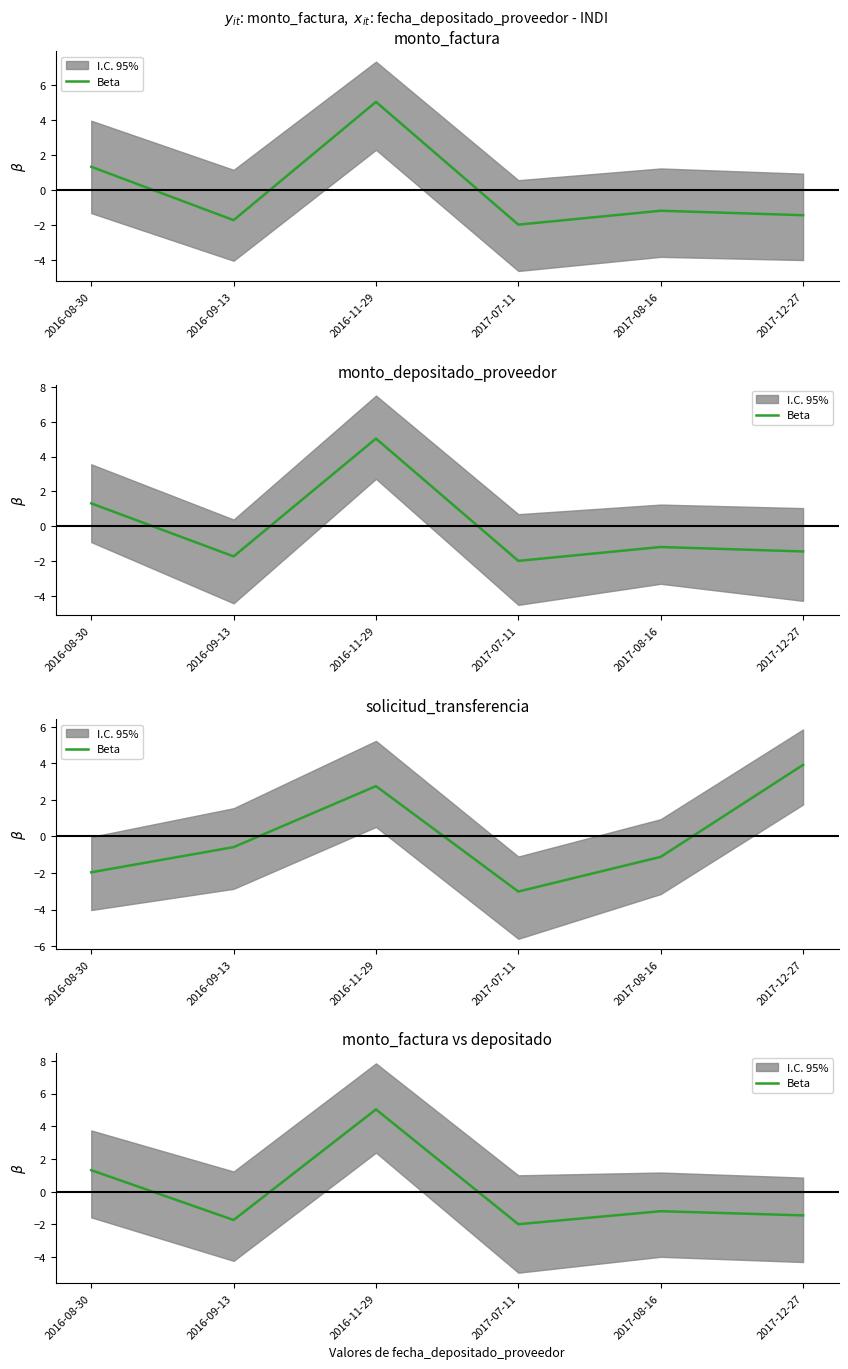

At which category does the chart reach its minimum across all series?

2017-07-11